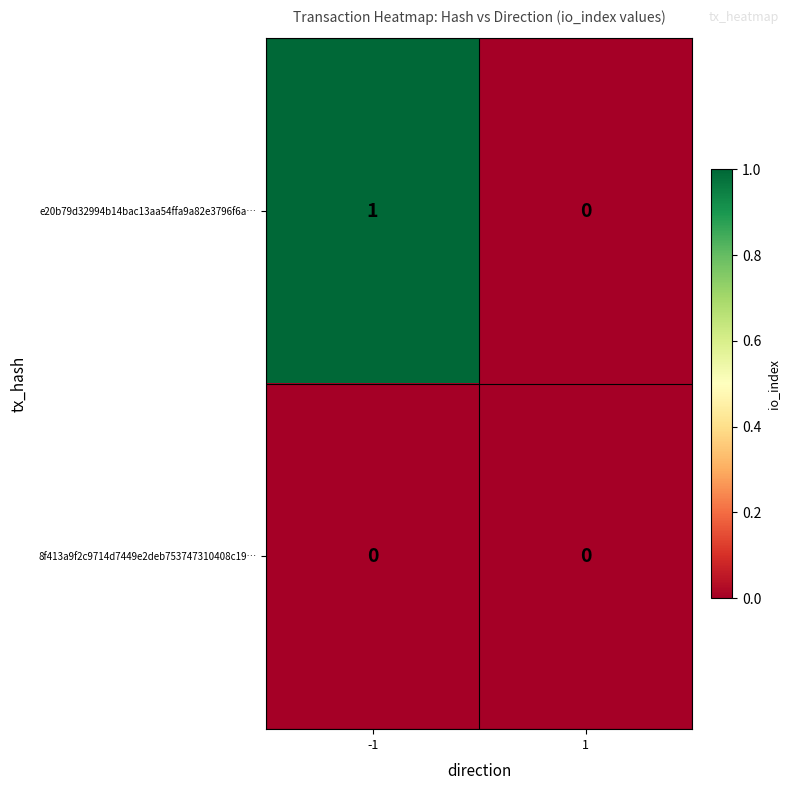

What is the total value across all series at -1?

1